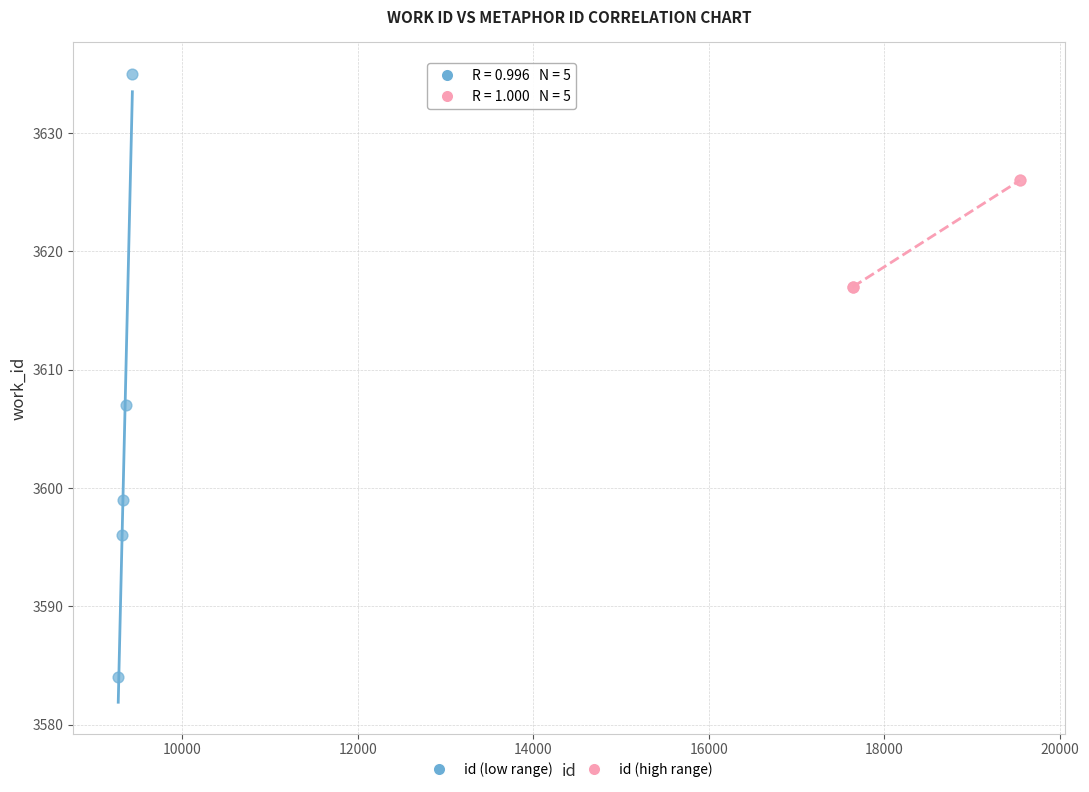

Which series reaches the minimum Y coordinate?

id (low range)